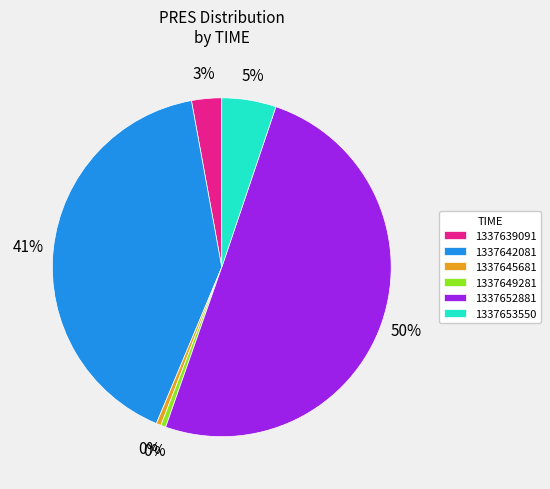

How many slices are in this pie chart?

6